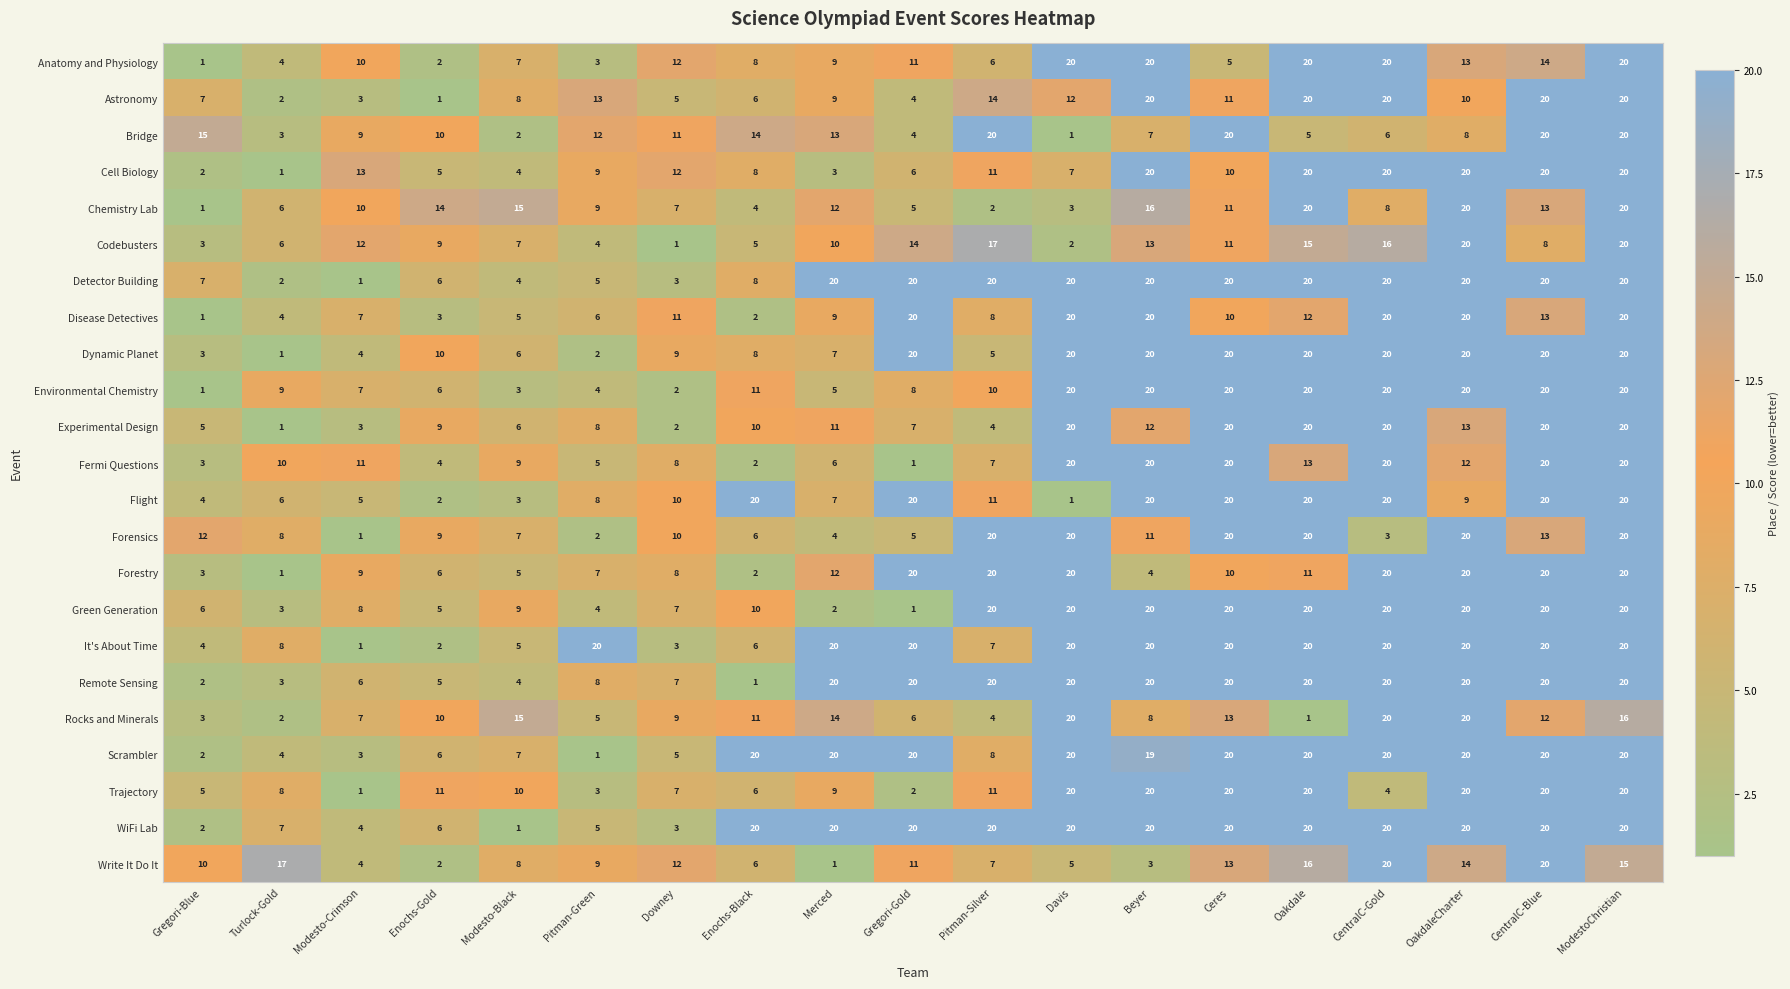

Between Enochs-Black and OakdaleCharter, which series saw the biggest shift?

Remote Sensing